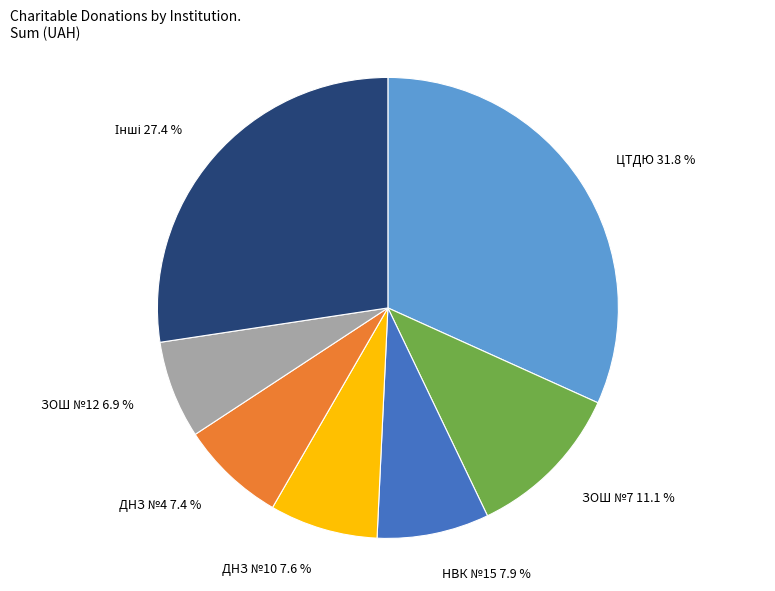

Which category has the smallest portion of the pie?

ЗОШ №12 6.9 %